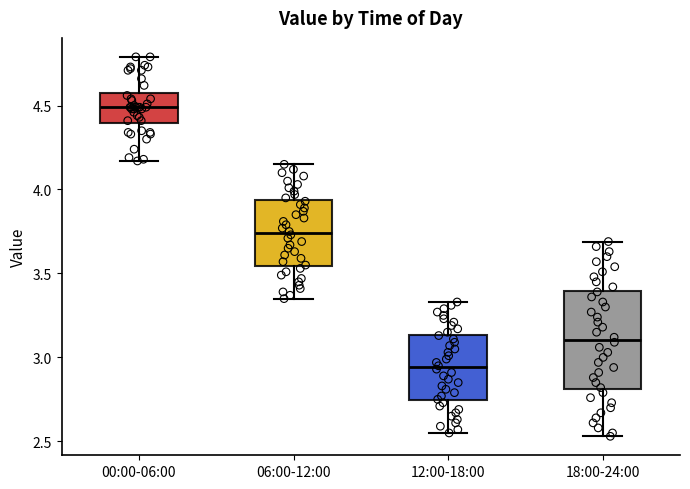

Where is the lower edge of the box for 06:00-12:00 on the y-axis? The values are not printed on the chart, so give them approximately, as read against the axis.

3.55